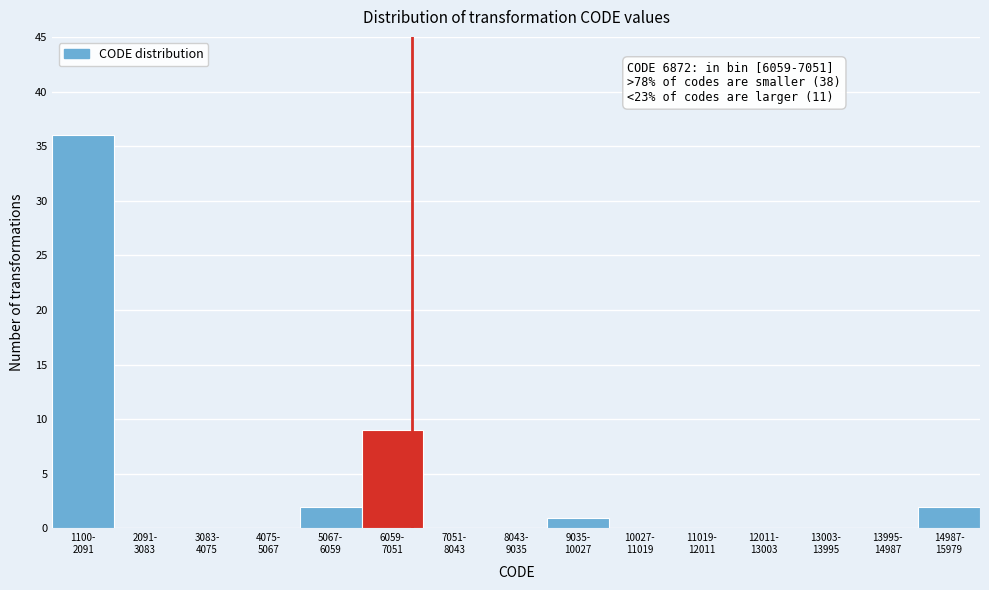

What is the maximum value shown in the chart?

36